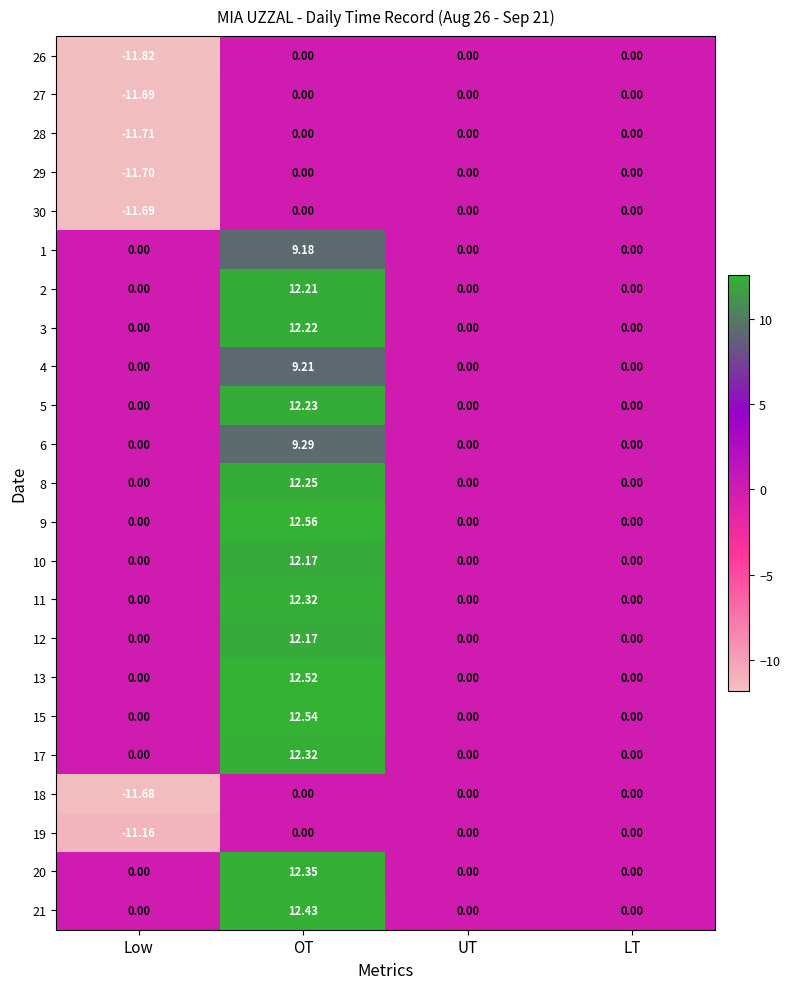

At which category is the sum across all series the highest?

OT